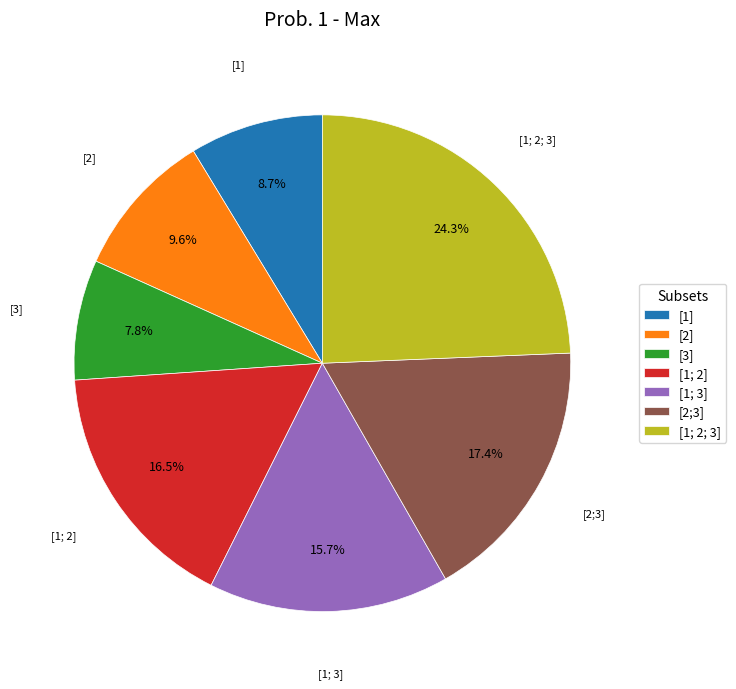

Is there a majority slice in this chart?

No